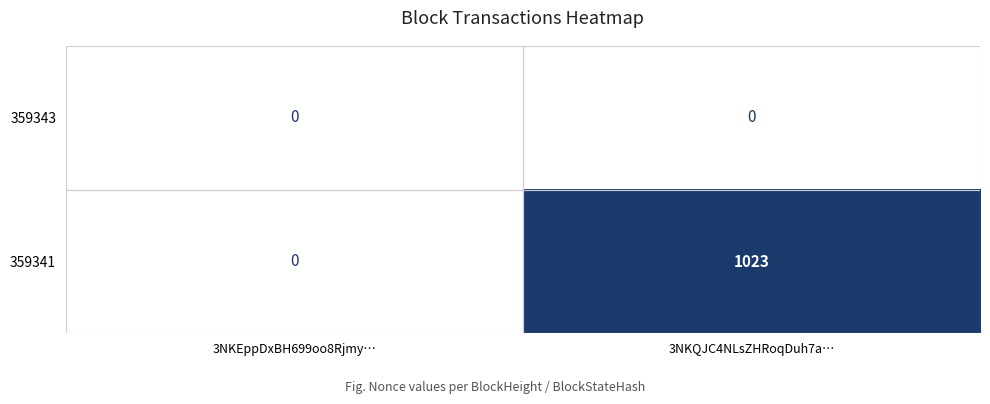

What is the maximum value shown in the chart?

1023